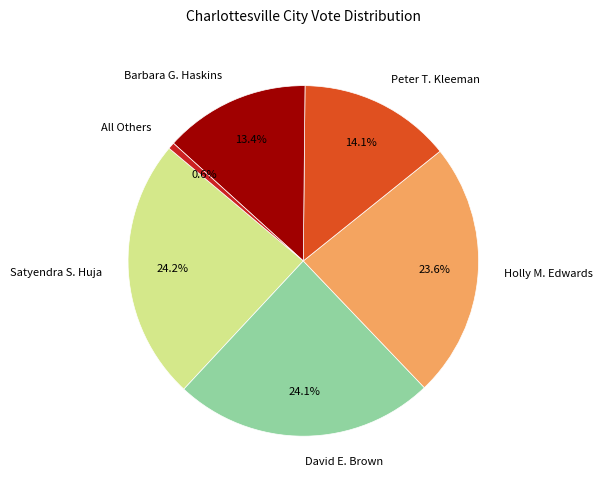

Is there any slice that represents more than half of the pie?

No